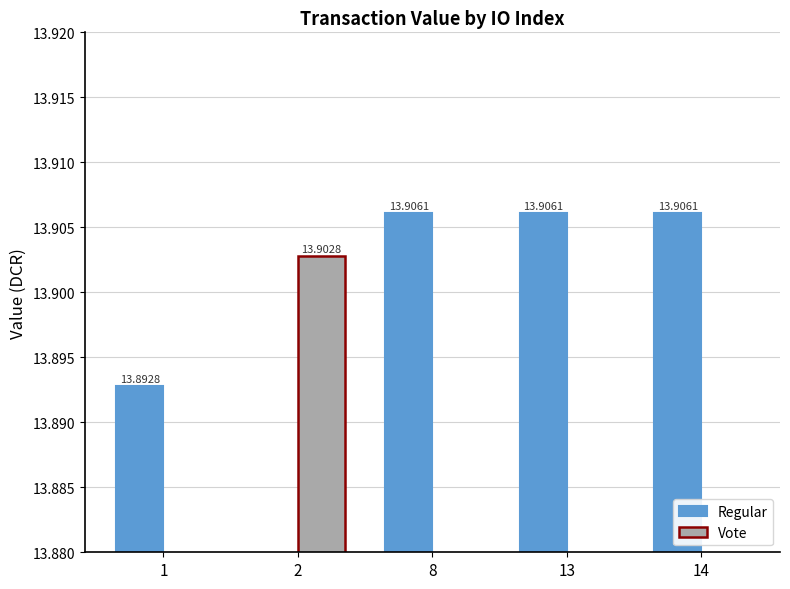

True or false: Regular has a value of 13.9 at 1.

True